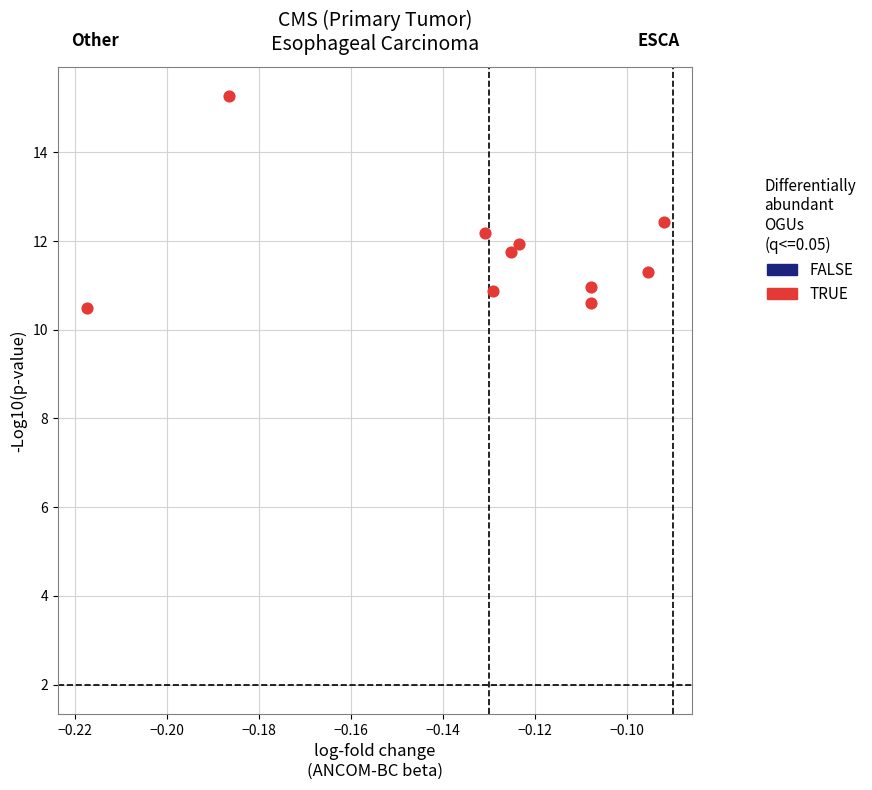

What is the average Y value?

11.8